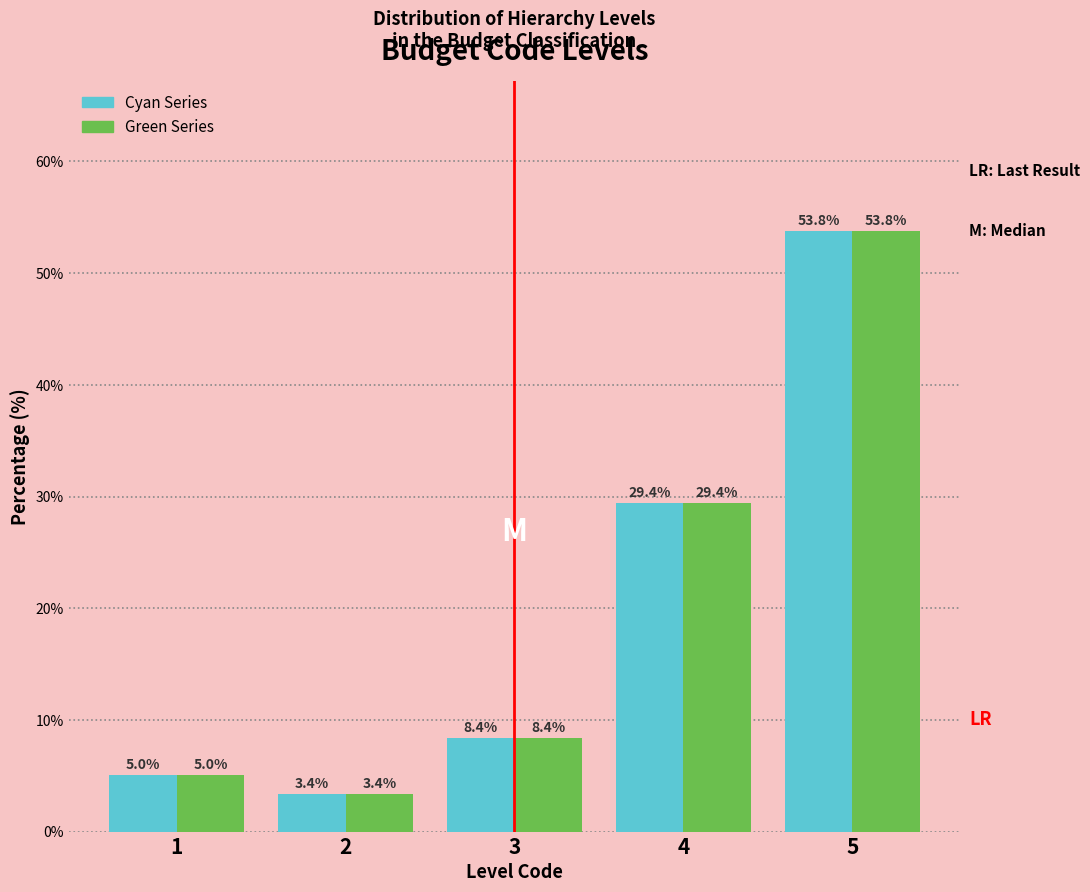

Reading right to left, transcribe all the data shown in this chart.

Cyan Series: 5=53.8	4=29.4	3=8.4	2=3.4	1=5.0
Green Series: 5=53.8	4=29.4	3=8.4	2=3.4	1=5.0